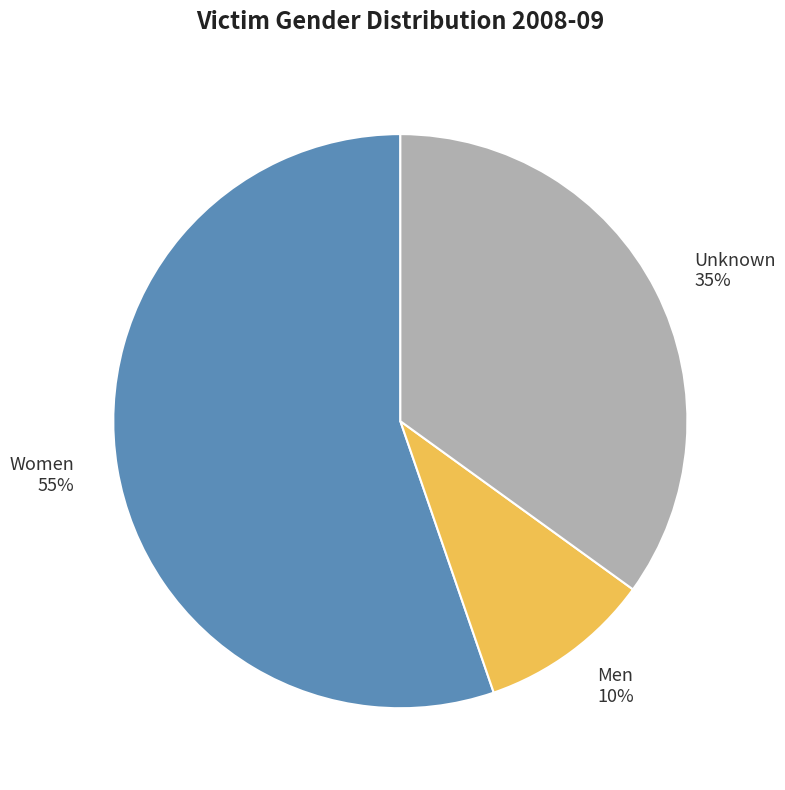

Is it true that Unknown is 35% of the pie?

True